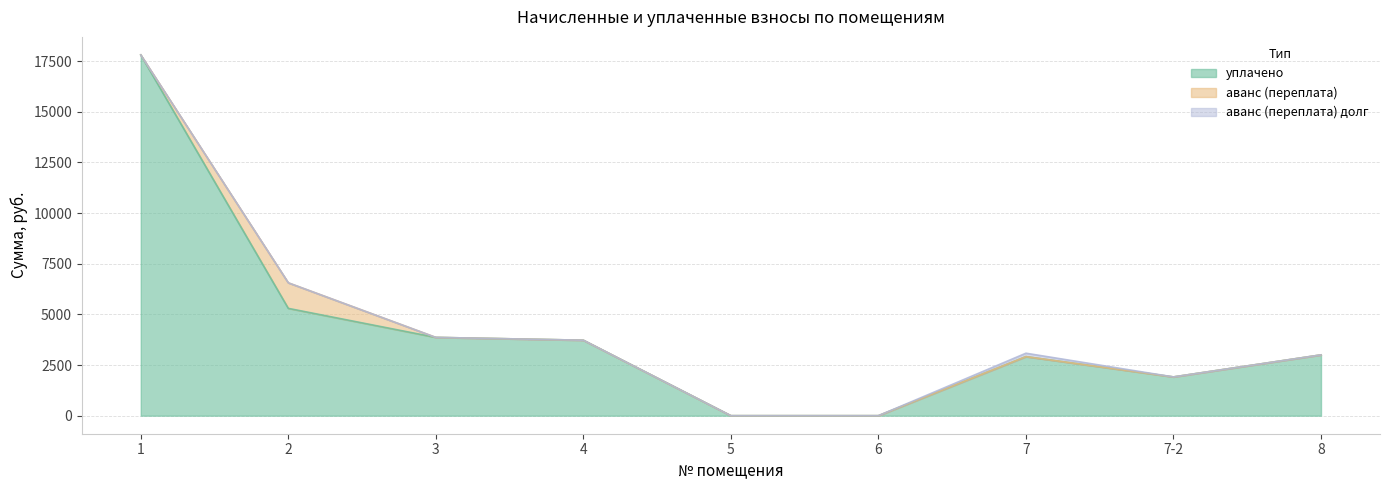

What are all the series names shown in the legend?

уплачено, аванс (переплата), аванс (переплата) долг